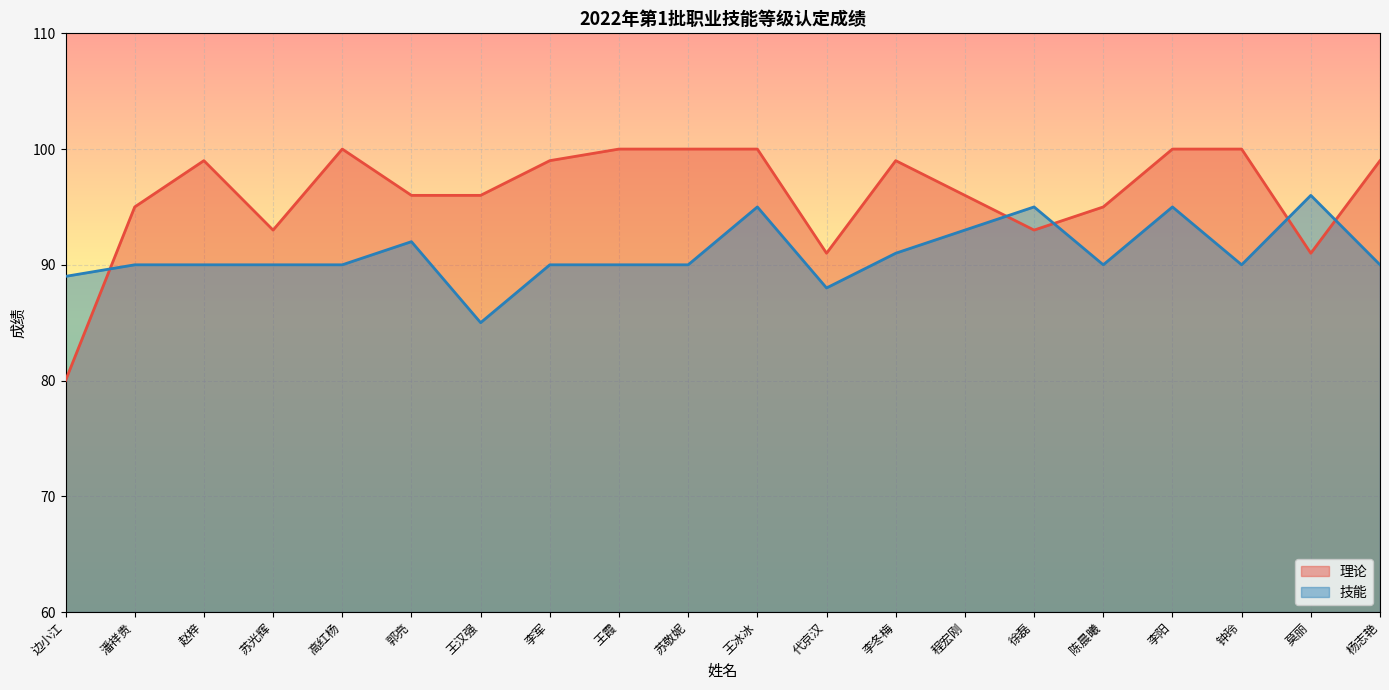

Which has a higher value, 莫丽 or 杨志艳?

杨志艳